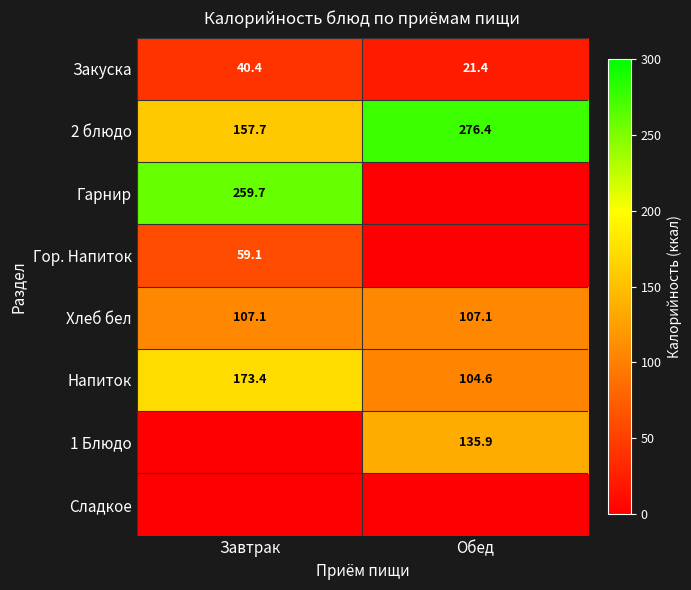

At which category is the sum across all series the highest?

Завтрак